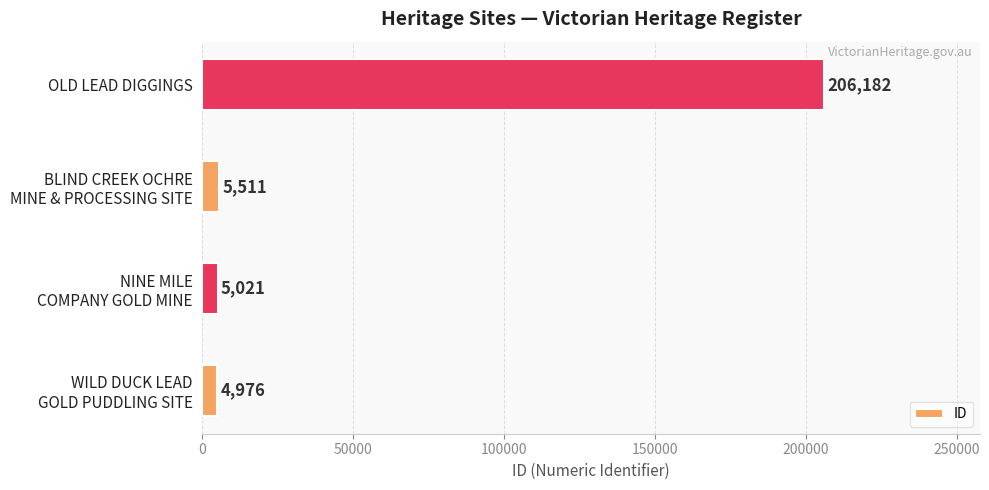

Does the chart contain any negative values?

No